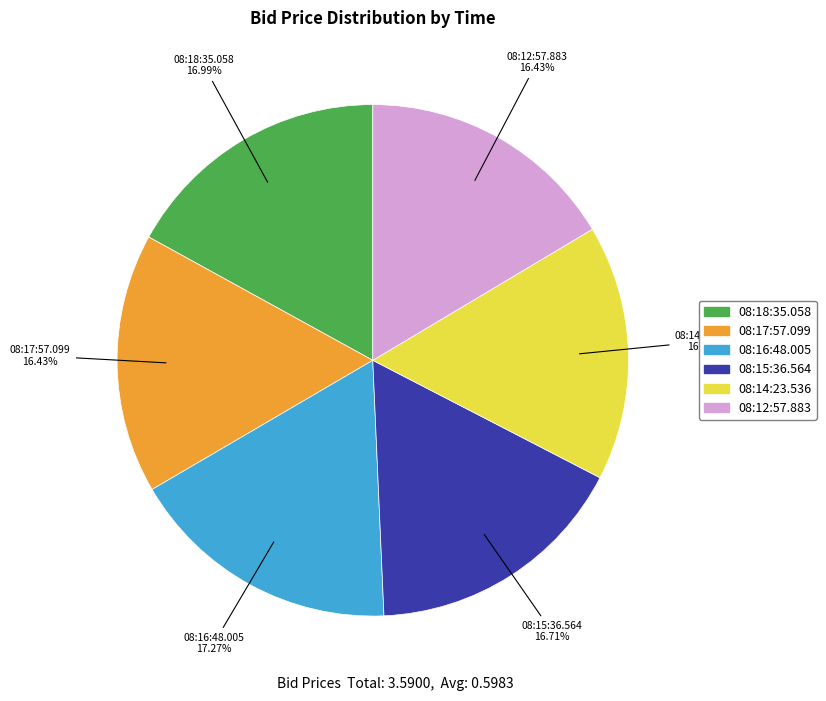

Combined, do 08:15:36.564 and 08:12:57.883 account for over 50%?

No